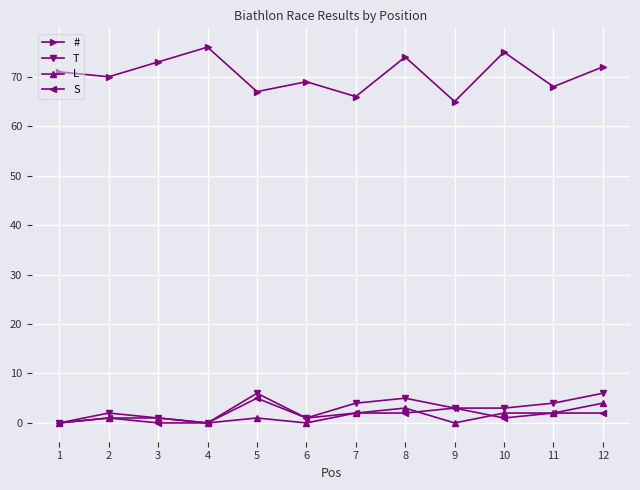

What are all the series names shown in the legend?

#, T, L, S